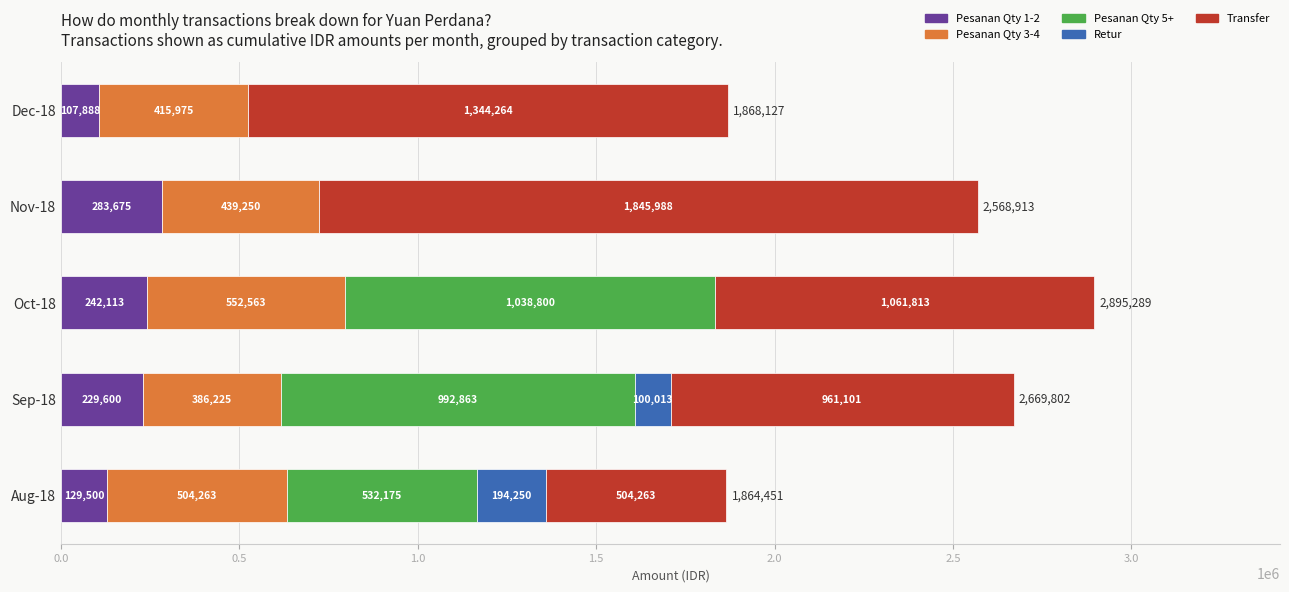

At which category is the sum across all series the highest?

Oct-18